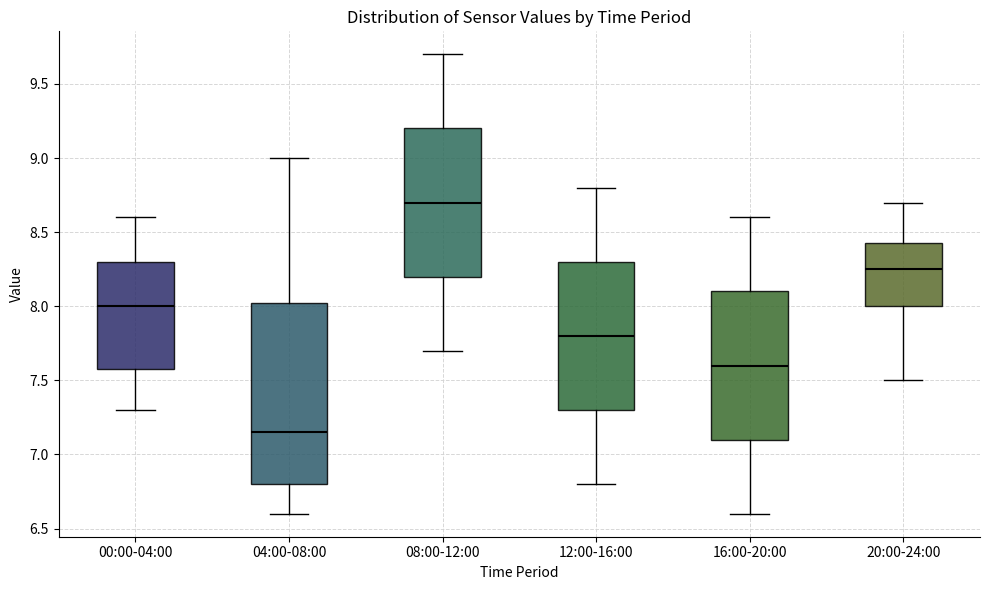

Reading left to right, read every box against the y-axis: the position of its median line, the range the box covers, and the ends of its whiskers. The values are not printed on the chart, so give them approximately, as read against the axis.

00:00-04:00: median 8.00, box 7.60 to 8.30, whiskers 7.30 to 8.60
04:00-08:00: median 7.15, box 6.80 to 8.05, whiskers 6.60 to 9.00
08:00-12:00: median 8.70, box 8.20 to 9.20, whiskers 7.70 to 9.70
12:00-16:00: median 7.80, box 7.30 to 8.30, whiskers 6.80 to 8.80
16:00-20:00: median 7.60, box 7.10 to 8.10, whiskers 6.60 to 8.60
20:00-24:00: median 8.25, box 8.00 to 8.45, whiskers 7.50 to 8.70